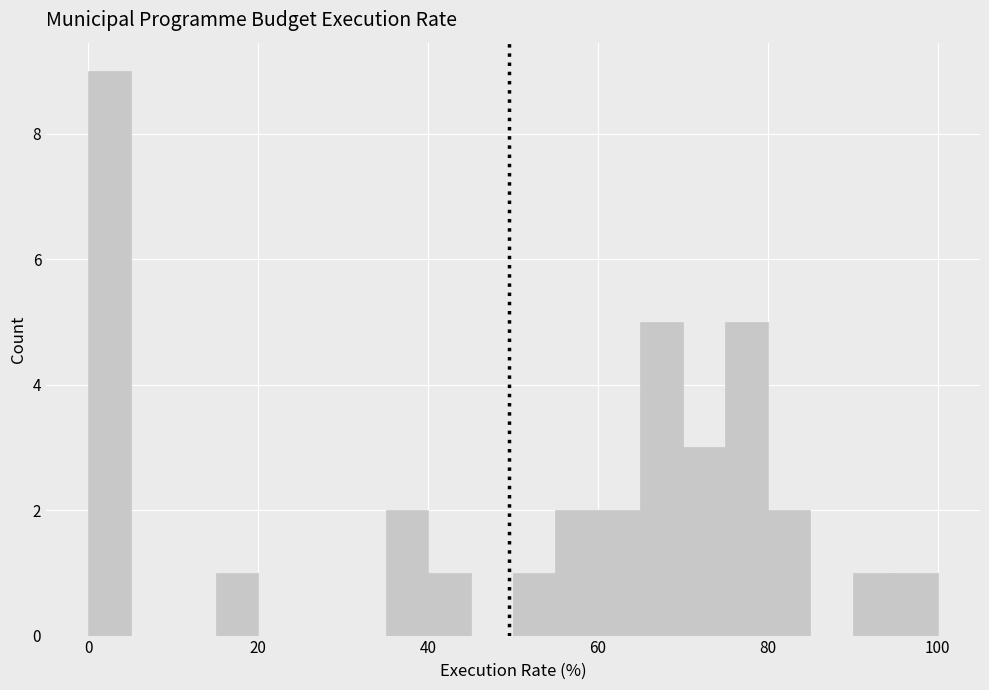

Around what value on the x-axis is the tallest bar? Give the approximate position of its centre, as read against the axis.

2